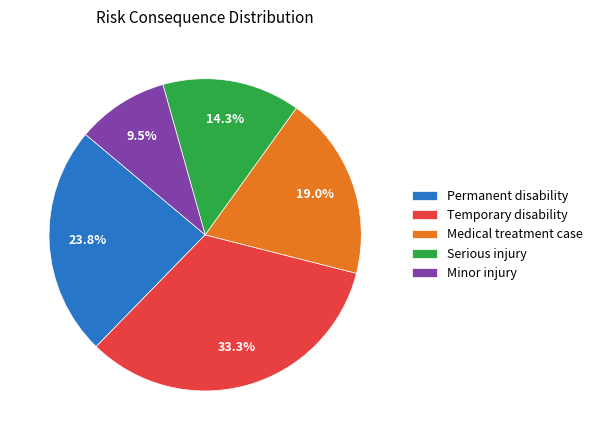

To the nearest percent, what is the difference between the largest and smallest slice percentages?

24%